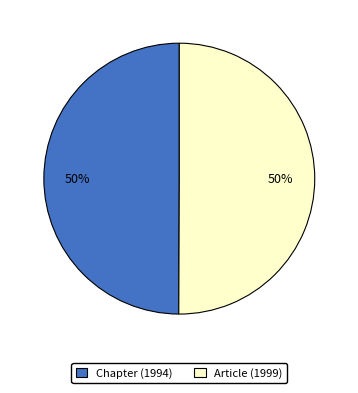

True or false: Article (1999) accounts for 63% of the total.

False